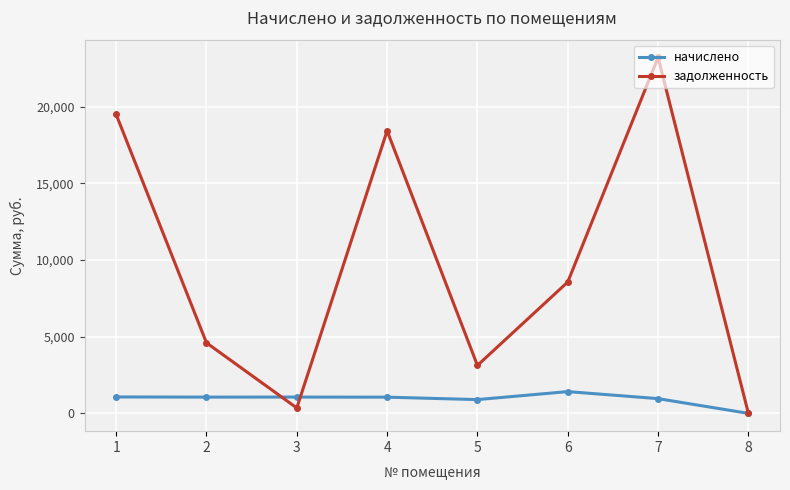

True or false: задолженность and начислено intersect in this chart.

True